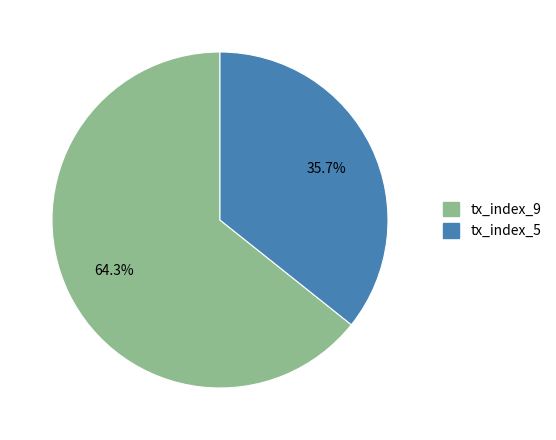

What portion of the pie excludes tx_index_5?

64.3%